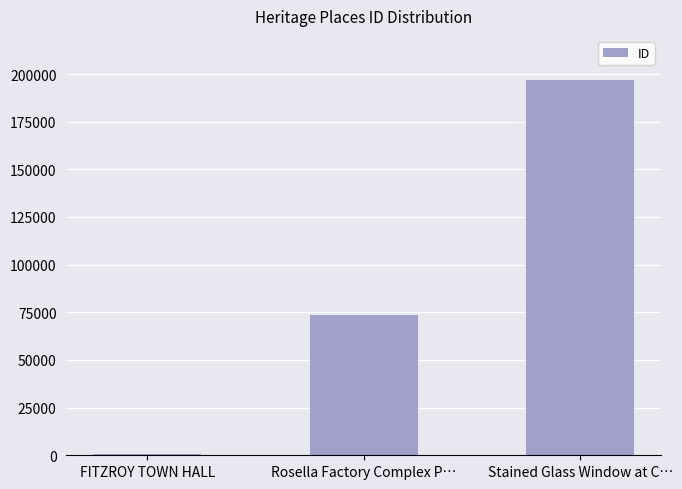

The chart shows a value of 70182 at Stained Glass Window at C…. True or false?

False